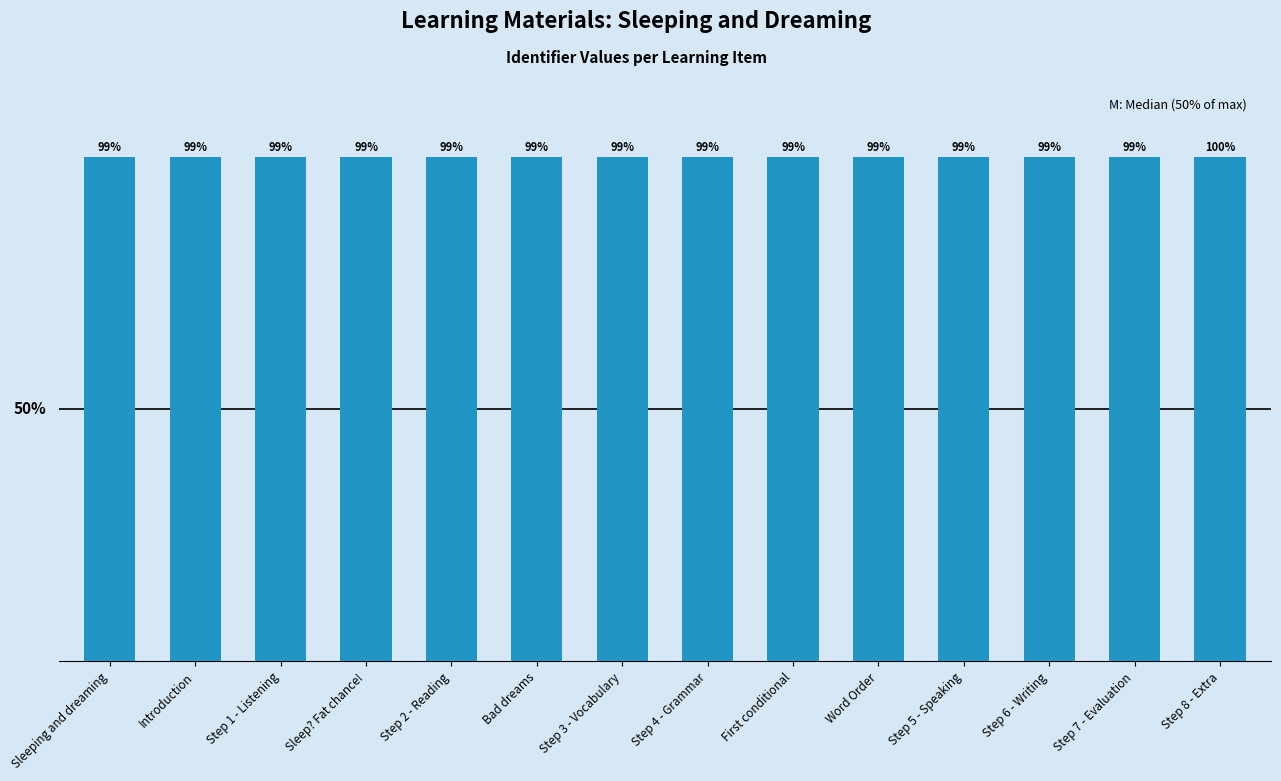

What value does the data have at Sleep? Fat chance!, to the nearest 10?

5820690